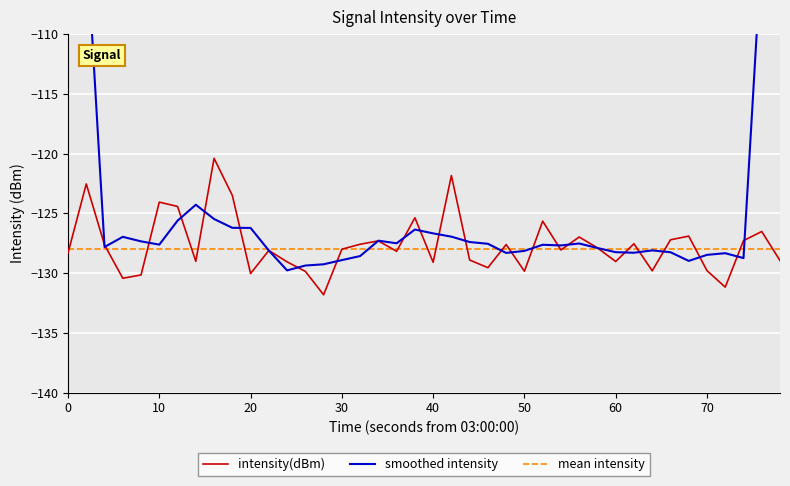

How many categories are shown in the chart?

40